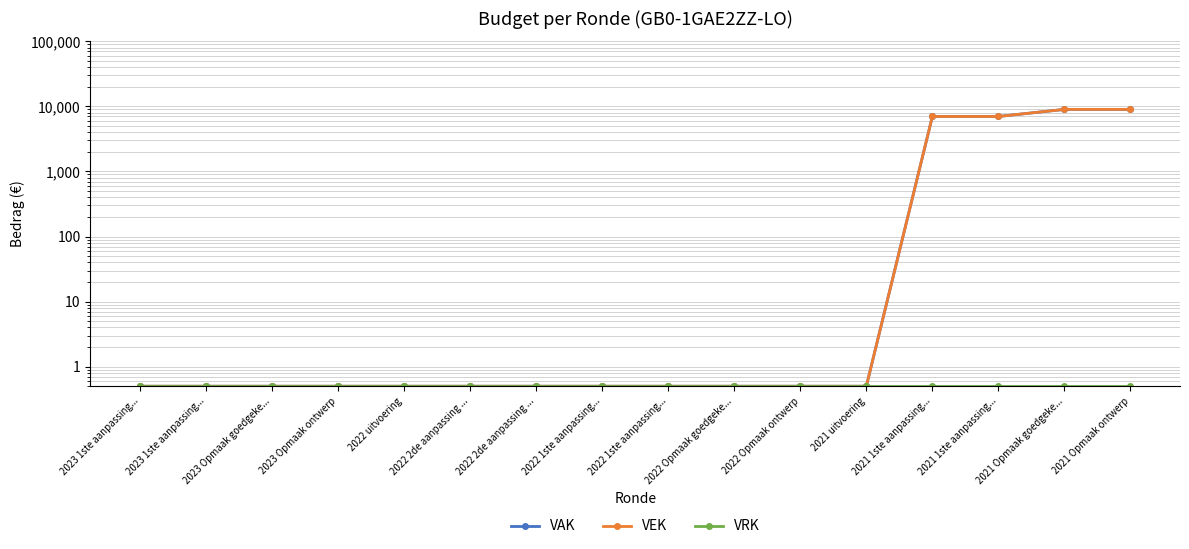

Where is VRK nearest to the value 0?

2023 1ste aanpassing...